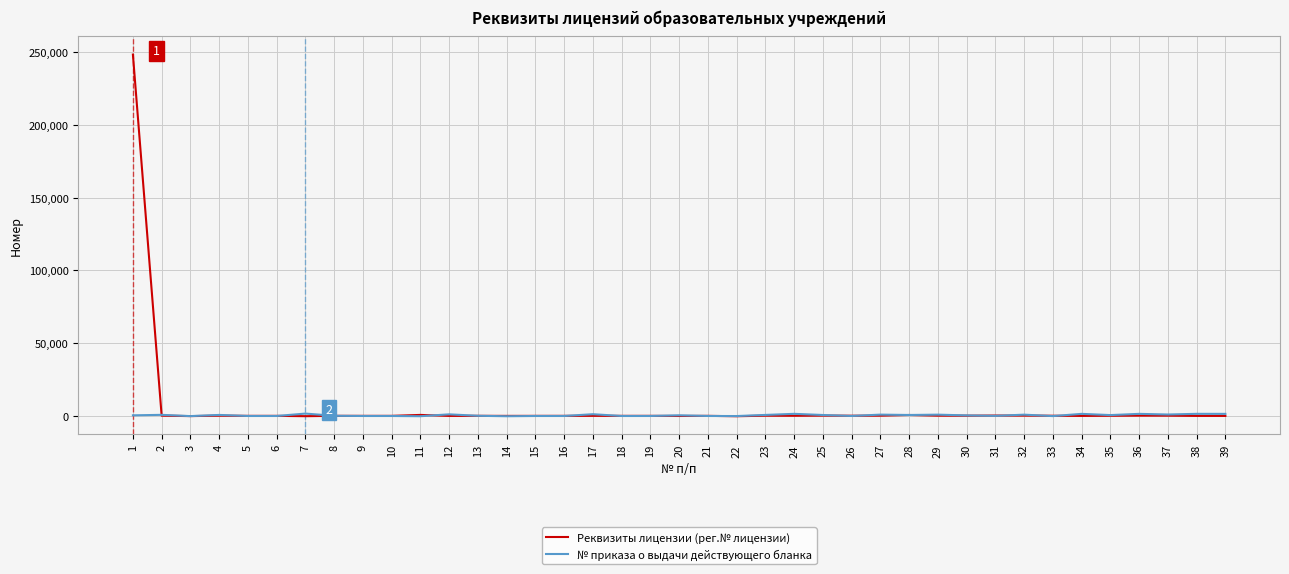

What is the difference between the highest and lowest values at 15?

93